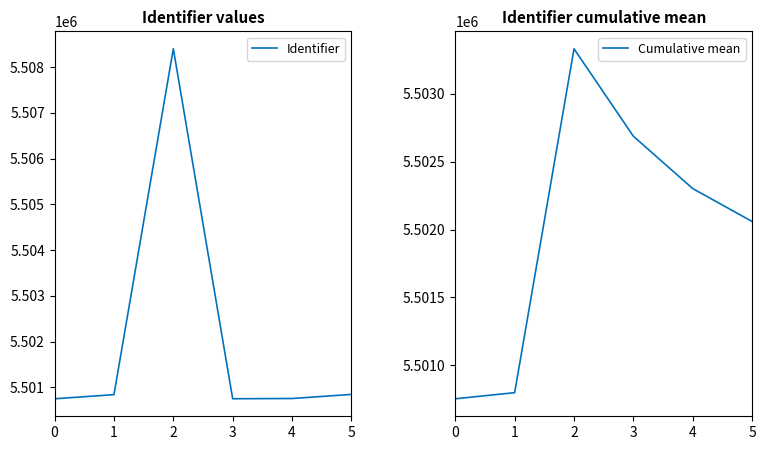

Which series ends up on top after the final intersection of Identifier and Cumulative mean?

Cumulative mean